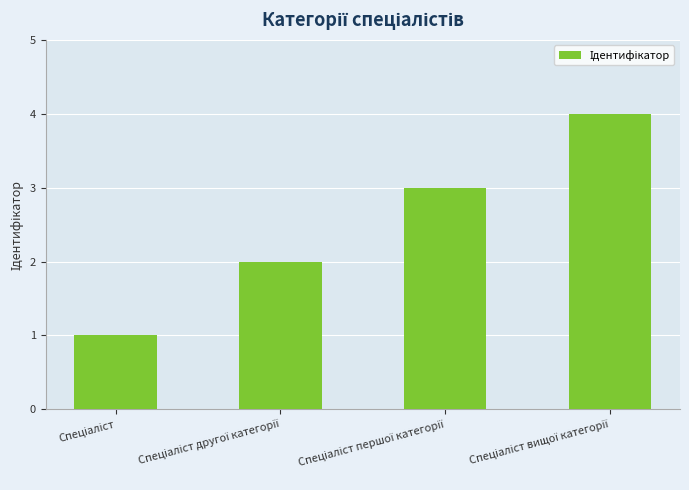

How many values are below 3?

2